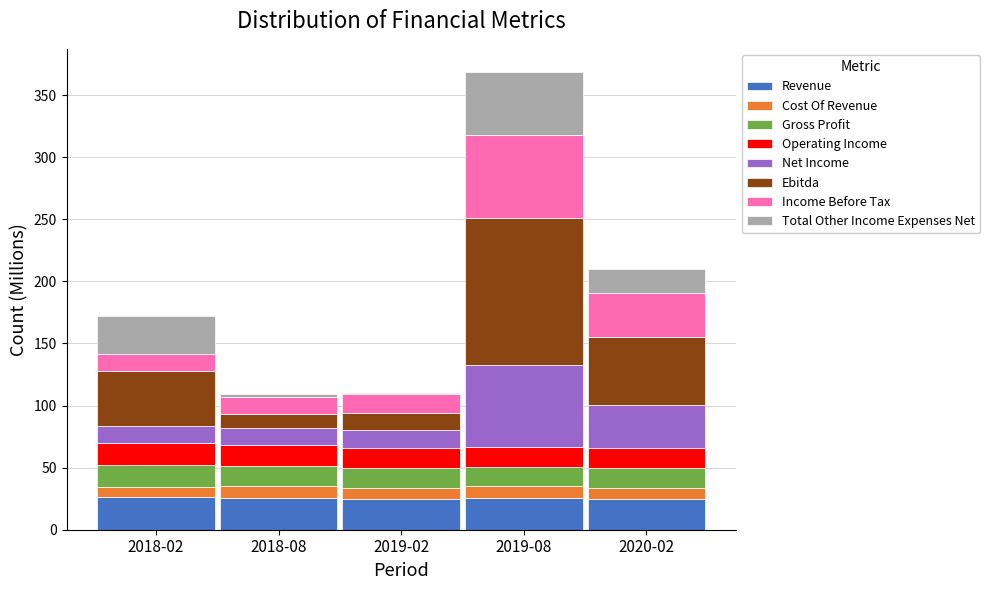

What is the total value across all series at 2018-02?

172.5